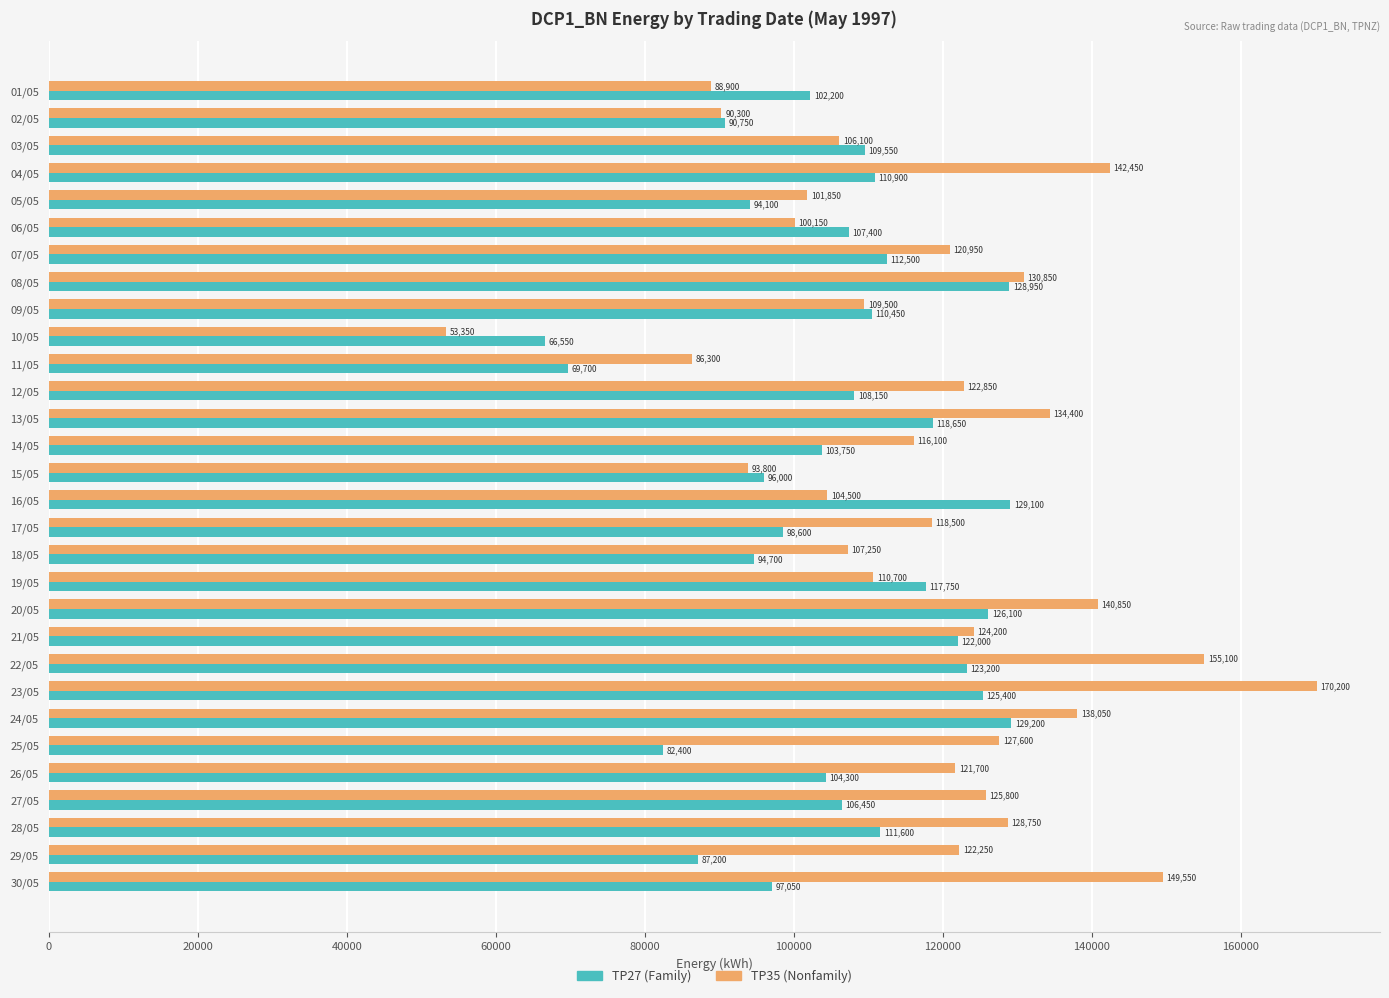

The TP35 (Nonfamily) series shows 124200 at 21/05. True or false?

True